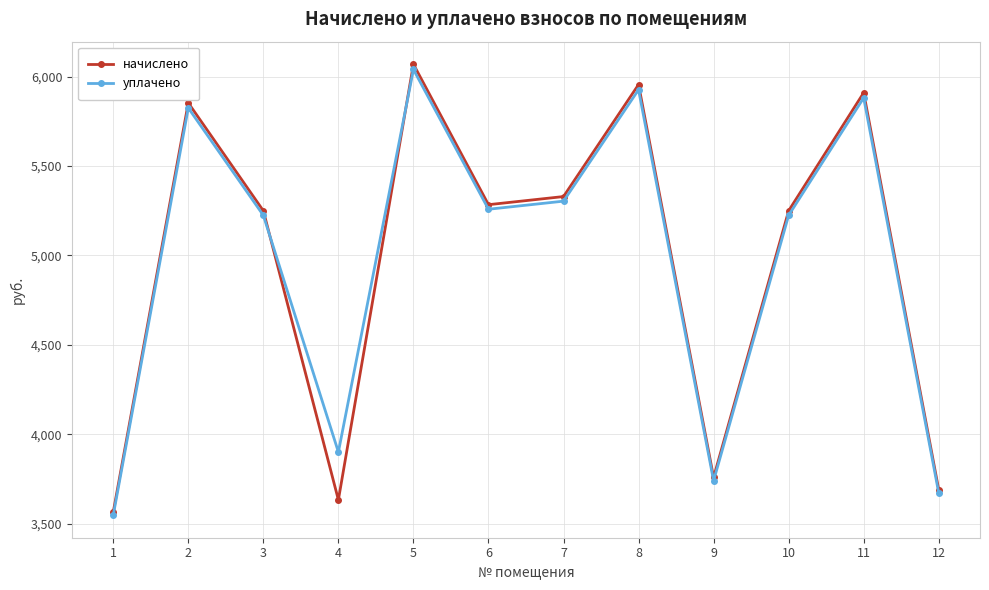

Which series has the largest range (max minus min)?

начислено